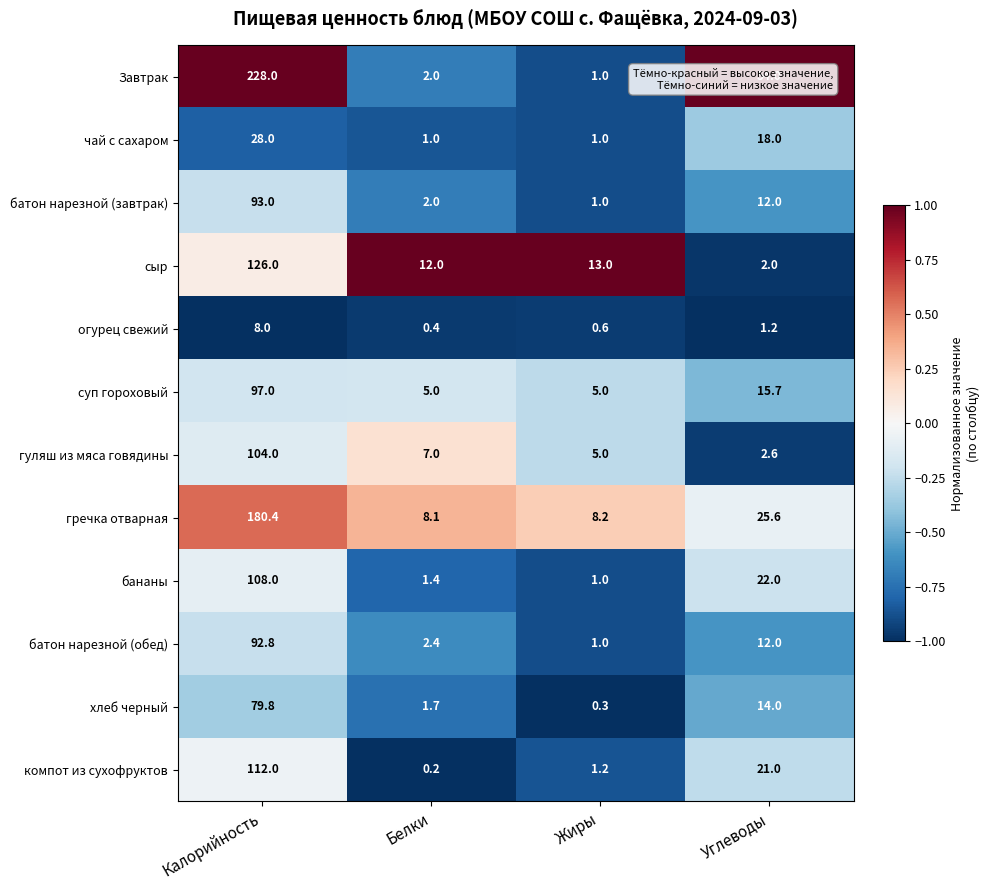

Is it true that компот из сухофруктов equals 0.2 at Белки?

True